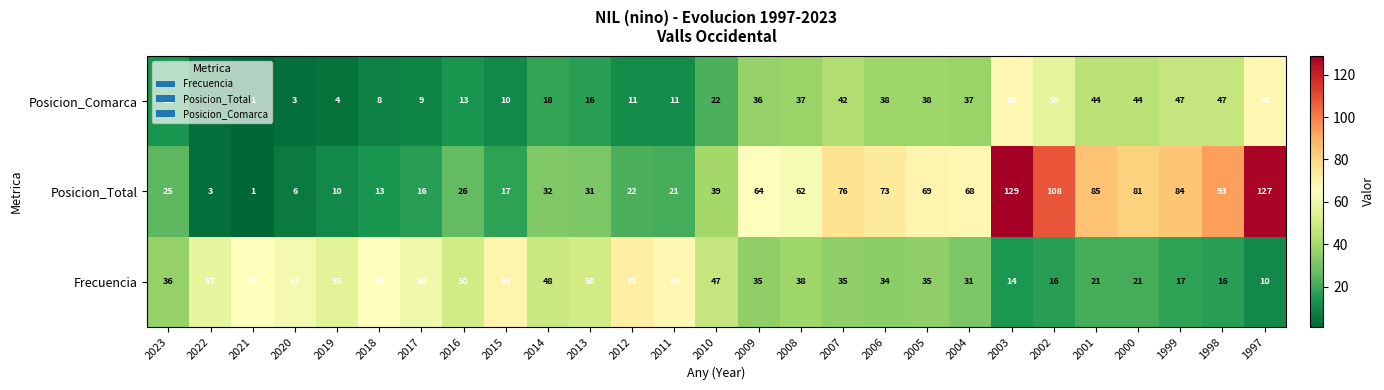

What is the approximate value of Posicion_Total at 2006, to the nearest 10?

70